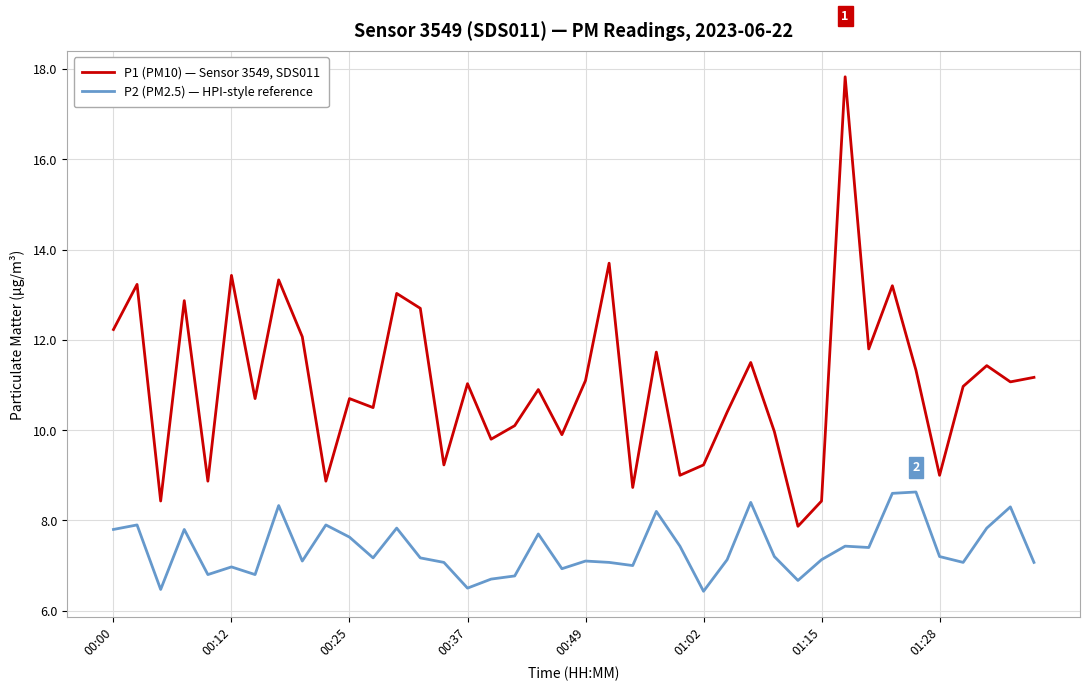

List the series in order of their overall mean, lowest first.

P2 (PM2.5) — HPI-style reference, P1 (PM10) — Sensor 3549, SDS011